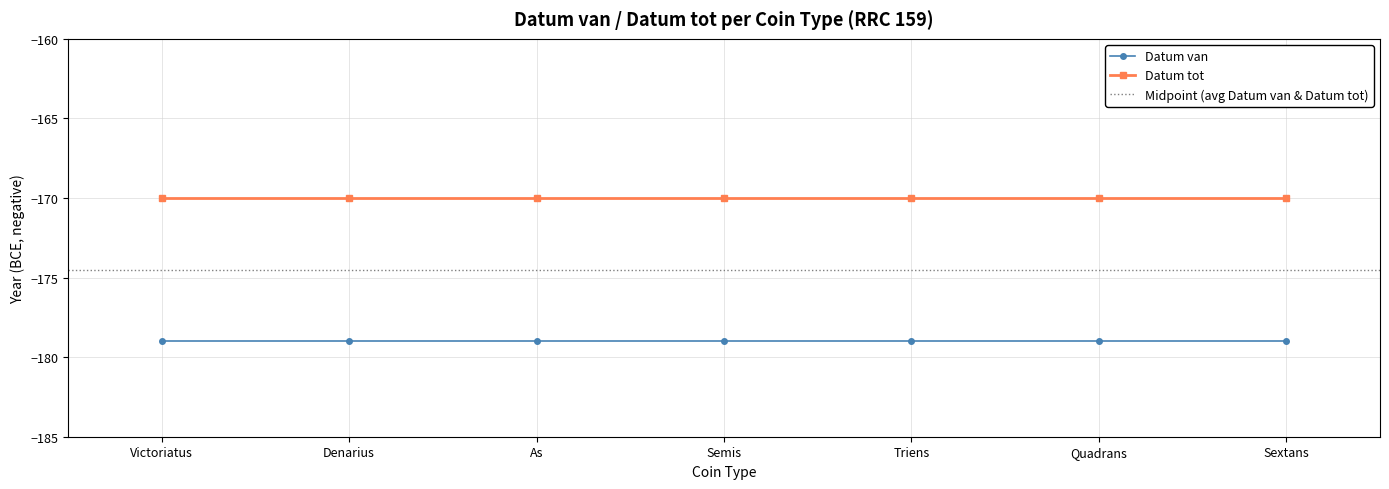

True or false: Datum tot and Datum van cross at least once.

False